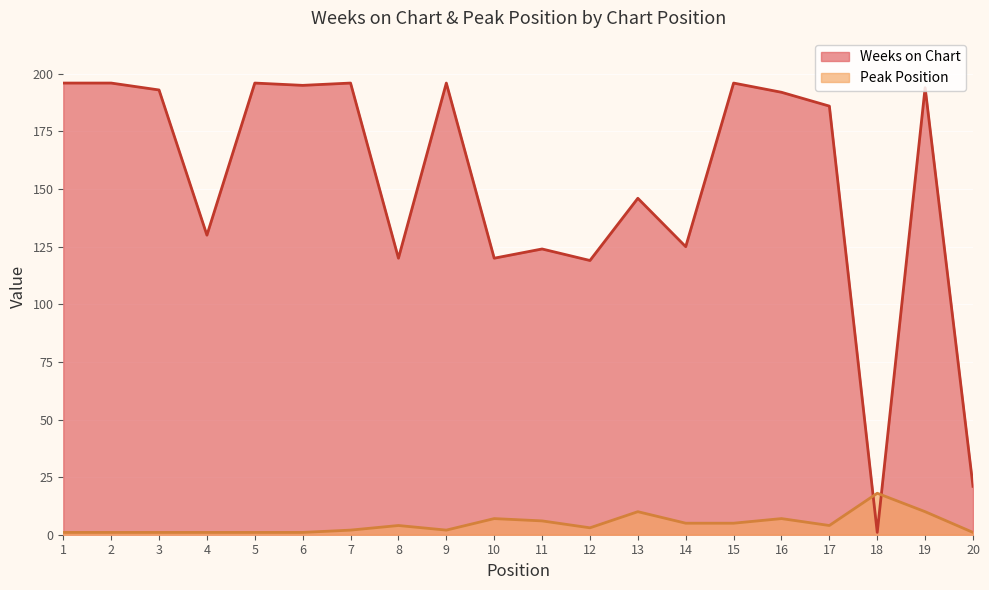

What is the sum of the Weeks on Chart values at 18 and 13?

147